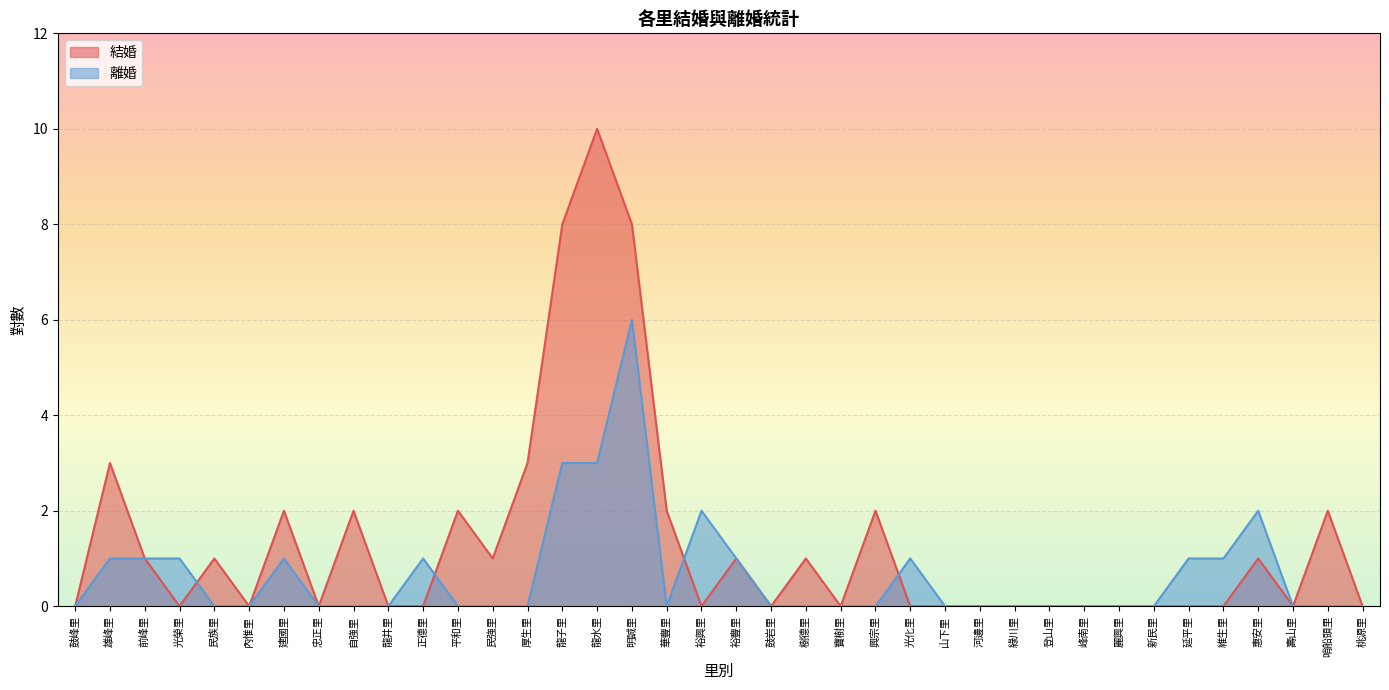

Reading left to right, extract all data points from this chart.

結婚: 0	3	1	0	1	0	2	0	2	0	0	2	1	3	8	10	8	2	0	1	0	1	0	2	0	0	0	0	0	0	0	0	0	0	1	0	2	0
離婚: 0	1	1	1	0	0	1	0	0	0	1	0	0	0	3	3	6	0	2	1	0	0	0	0	1	0	0	0	0	0	0	0	1	1	2	0	0	0